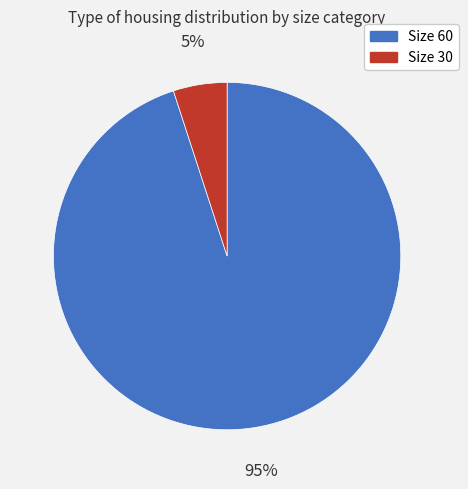

Count the number of slices in the pie.

2